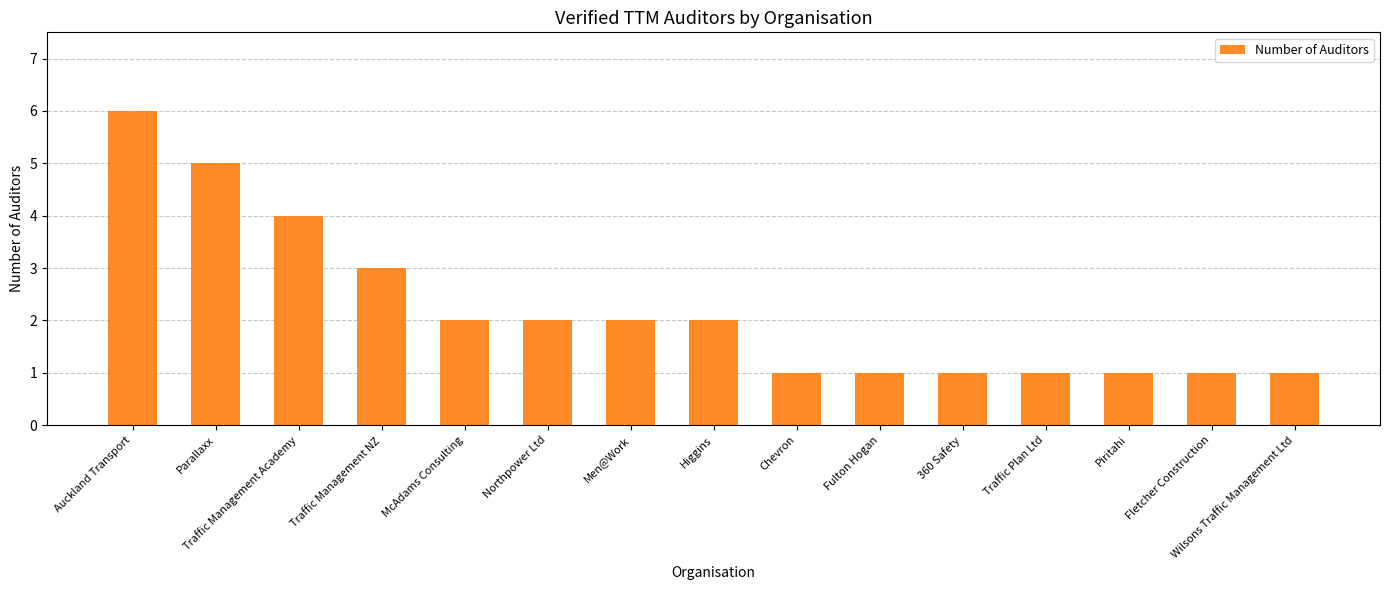

The chart shows a value of 3 at Traffic Management NZ. True or false?

True